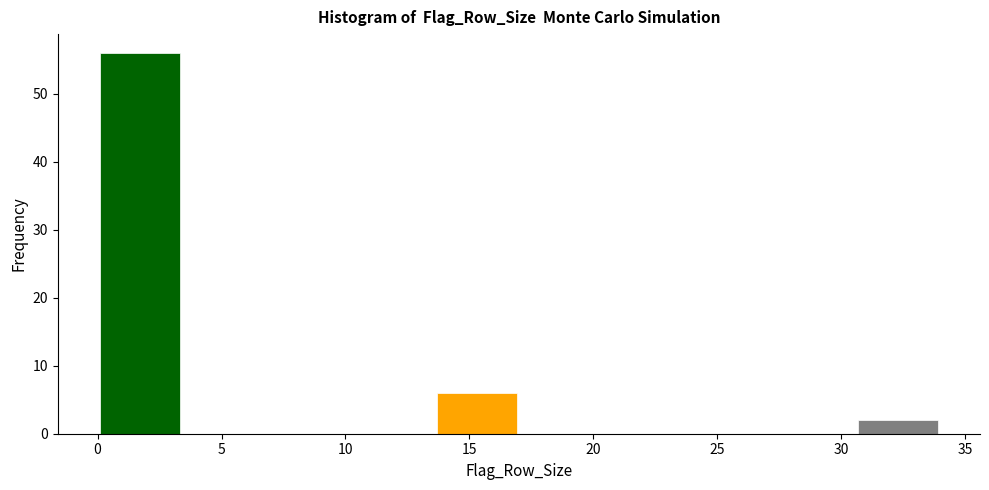

Reading left to right, list every bar in this chart as the range it spans on the x-axis followed by its height. Neither the bar edges nor the heights are printed on the chart, so give them approximately, as read against the axes.

0.0 to 3.4: 56
3.4 to 6.8: 0
6.8 to 10.2: 0
10.2 to 13.6: 0
13.6 to 17.0: 6
17.0 to 20.4: 0
20.4 to 23.8: 0
23.8 to 27.2: 0
27.2 to 30.6: 0
30.6 to 34.0: 2